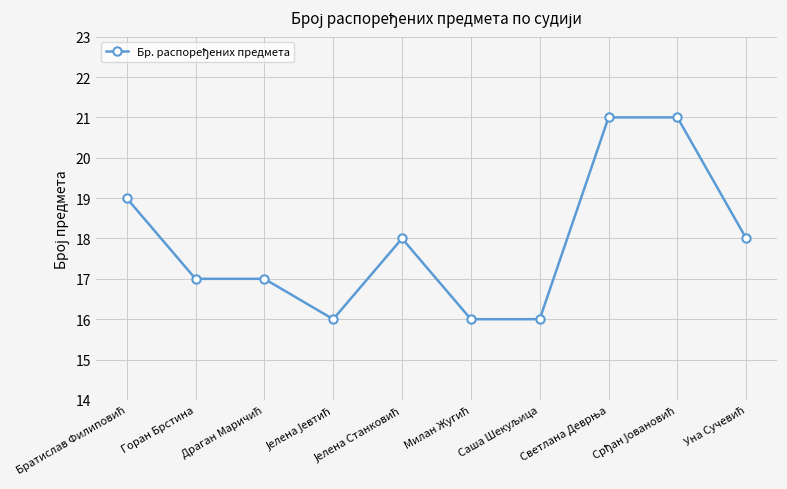

Is this an area chart (filled region under the line)?

No